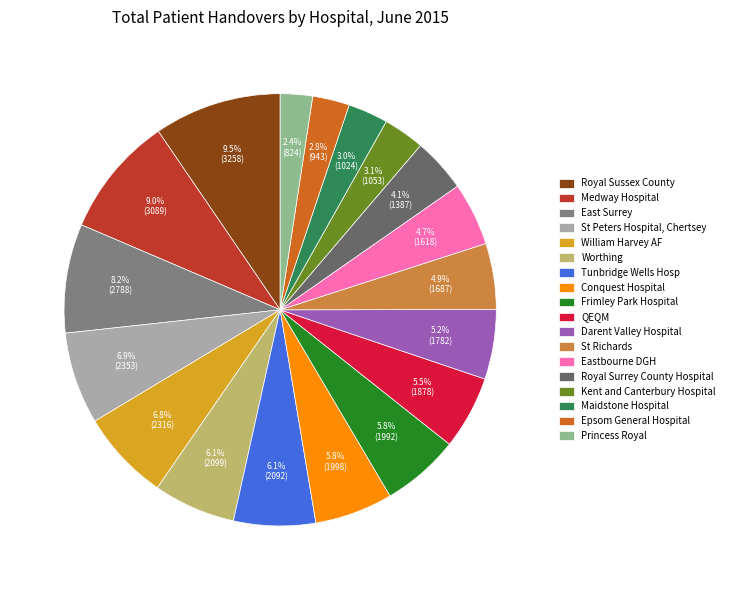

Rank the categories by value from highest to lowest.

Royal Sussex County, Medway Hospital, East Surrey, St Peters Hospital, Chertsey, William Harvey AF, Worthing, Tunbridge Wells Hosp, Conquest Hospital, Frimley Park Hospital, QEQM, Darent Valley Hospital, St Richards, Eastbourne DGH, Royal Surrey County Hospital, Kent and Canterbury Hospital, Maidstone Hospital, Epsom General Hospital, Princess Royal